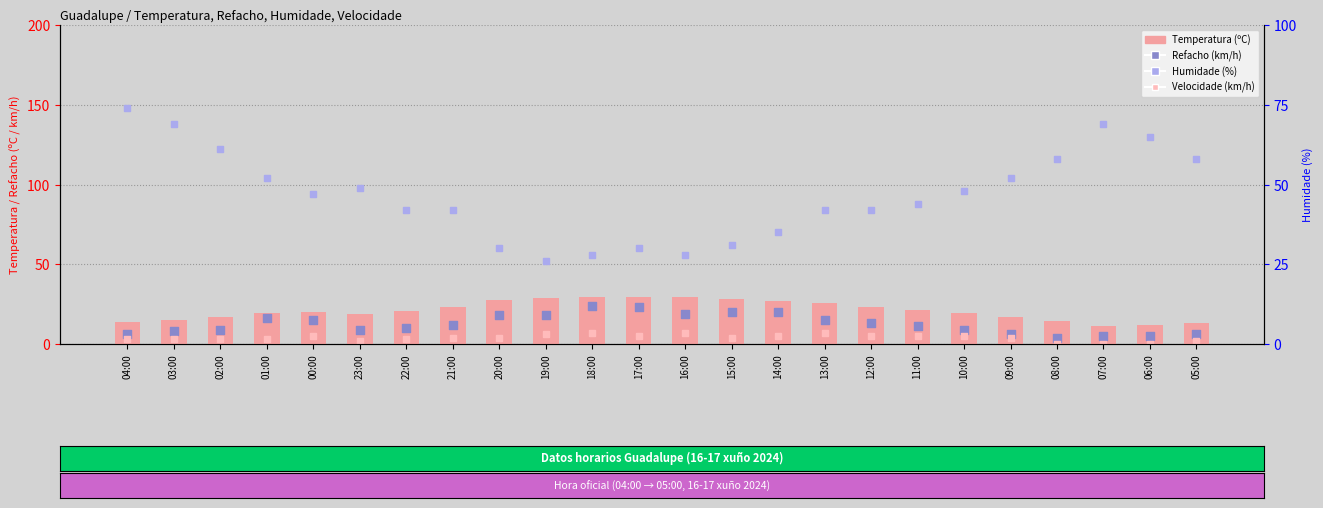

Is the value of Velocidade (km/h) at 09:00 greater than the value of Humidade (%) at 07:00?

No